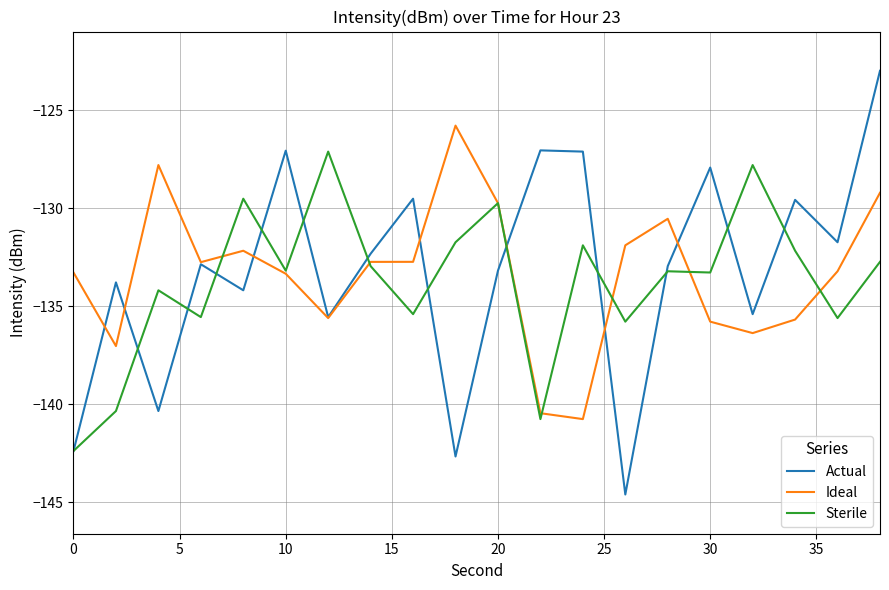

What is the maximum value shown in the chart?

-123.0